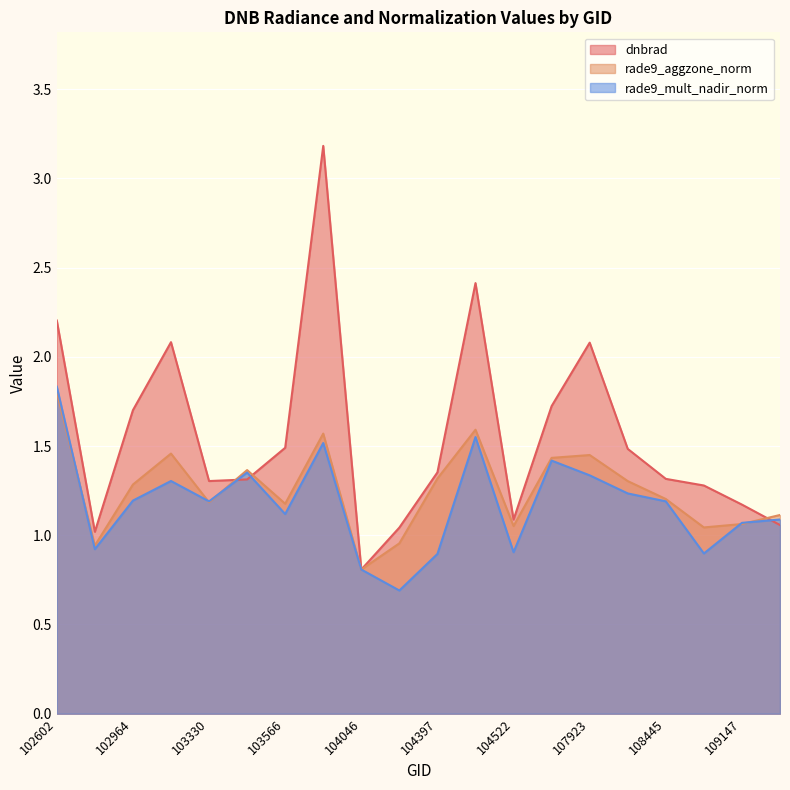

Where do rade9_aggzone_norm and rade9_mult_nadir_norm first cross each other?

102602 and 102845